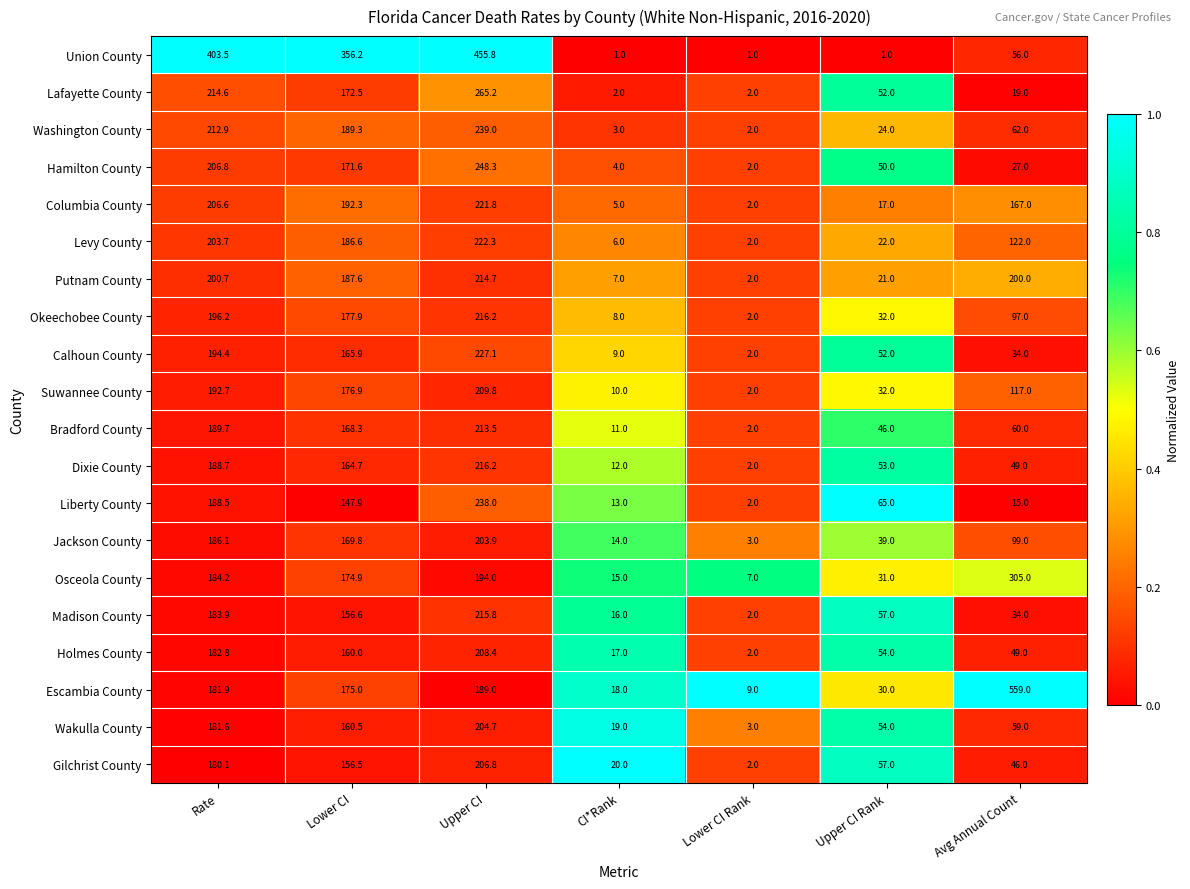

What is the total value across all series at Rate?

4079.6